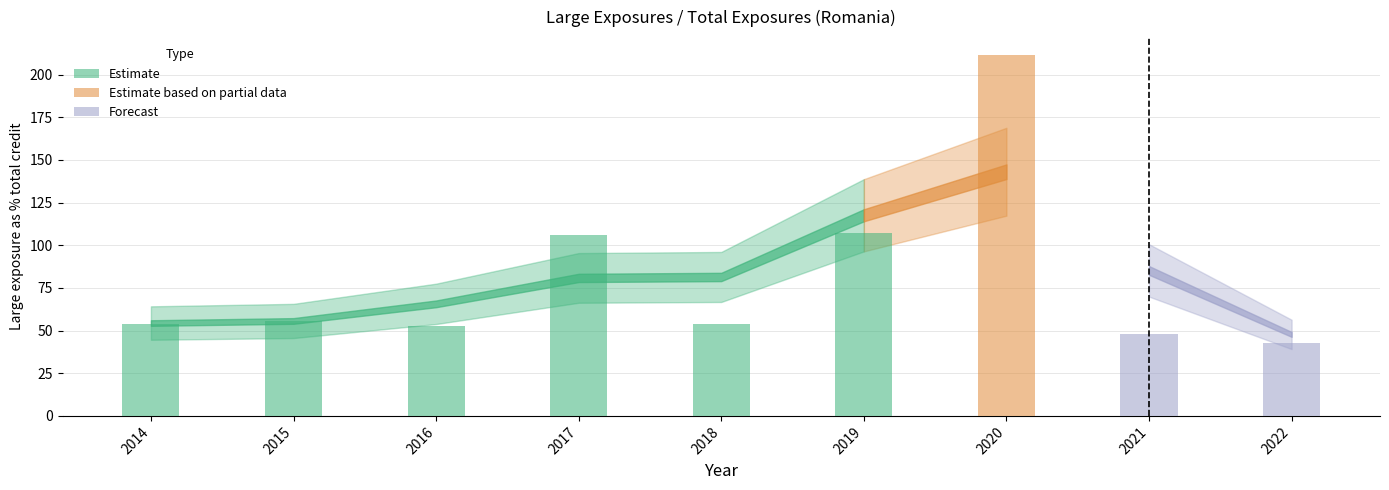

What is the difference between the maximum and minimum values?

168.8